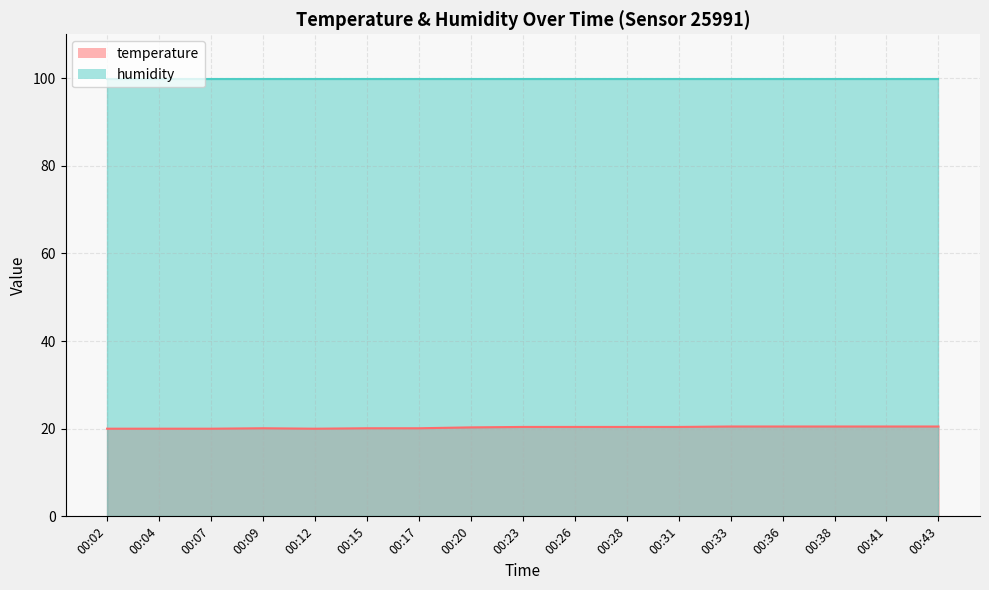

What is the value of the 1st point from the left?

20.0